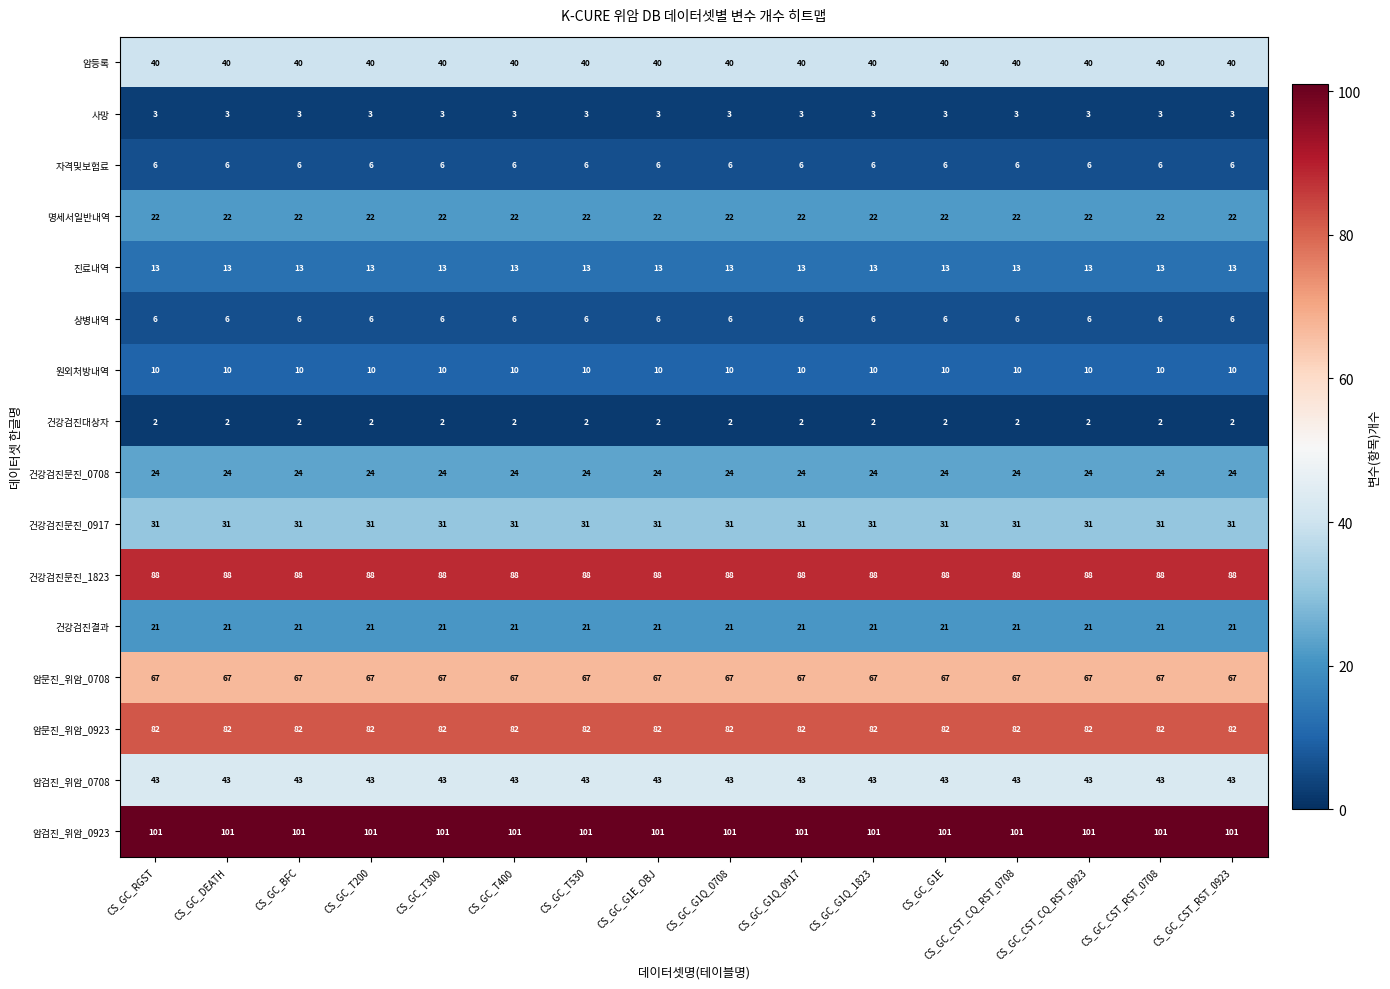

The 진료내역 series shows 20 at CS_GC_G1E. True or false?

False